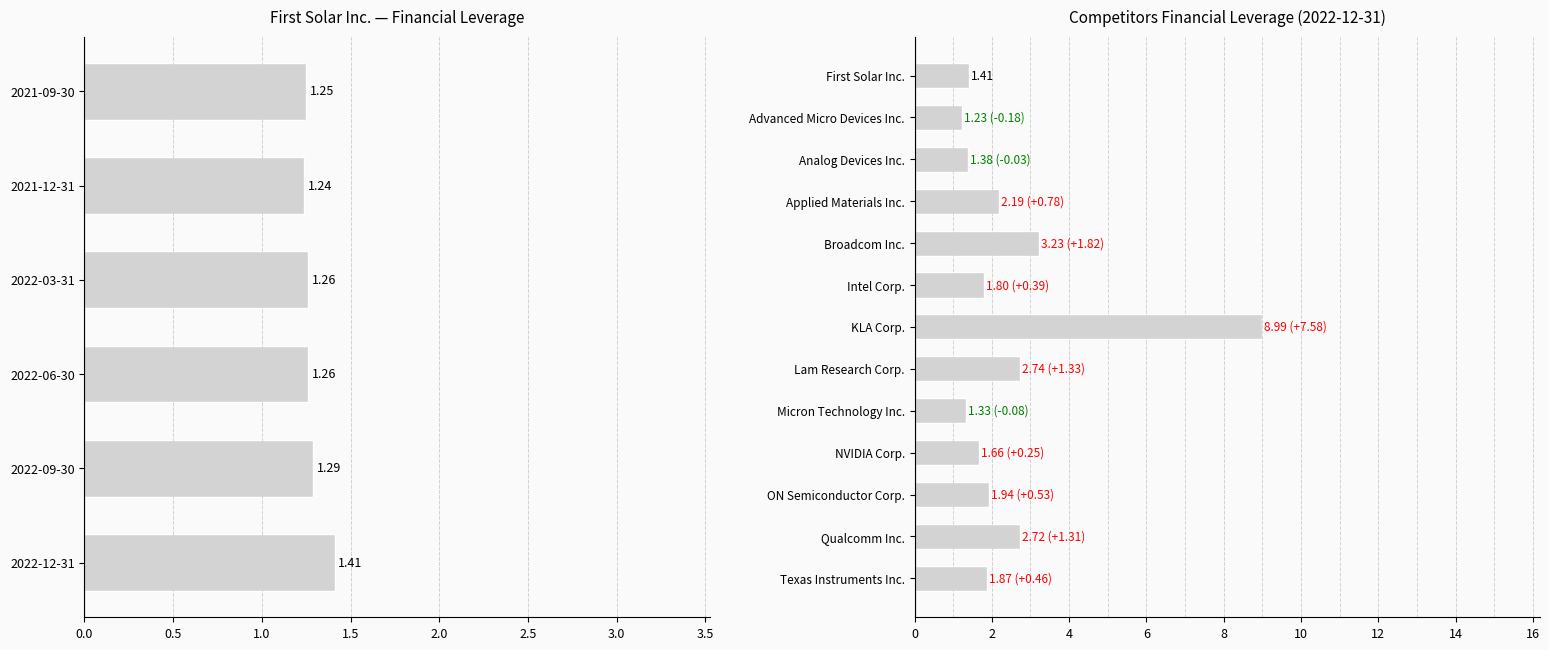

What is the value of the 2022-03-31 bar at the 5th from the left?

3.2